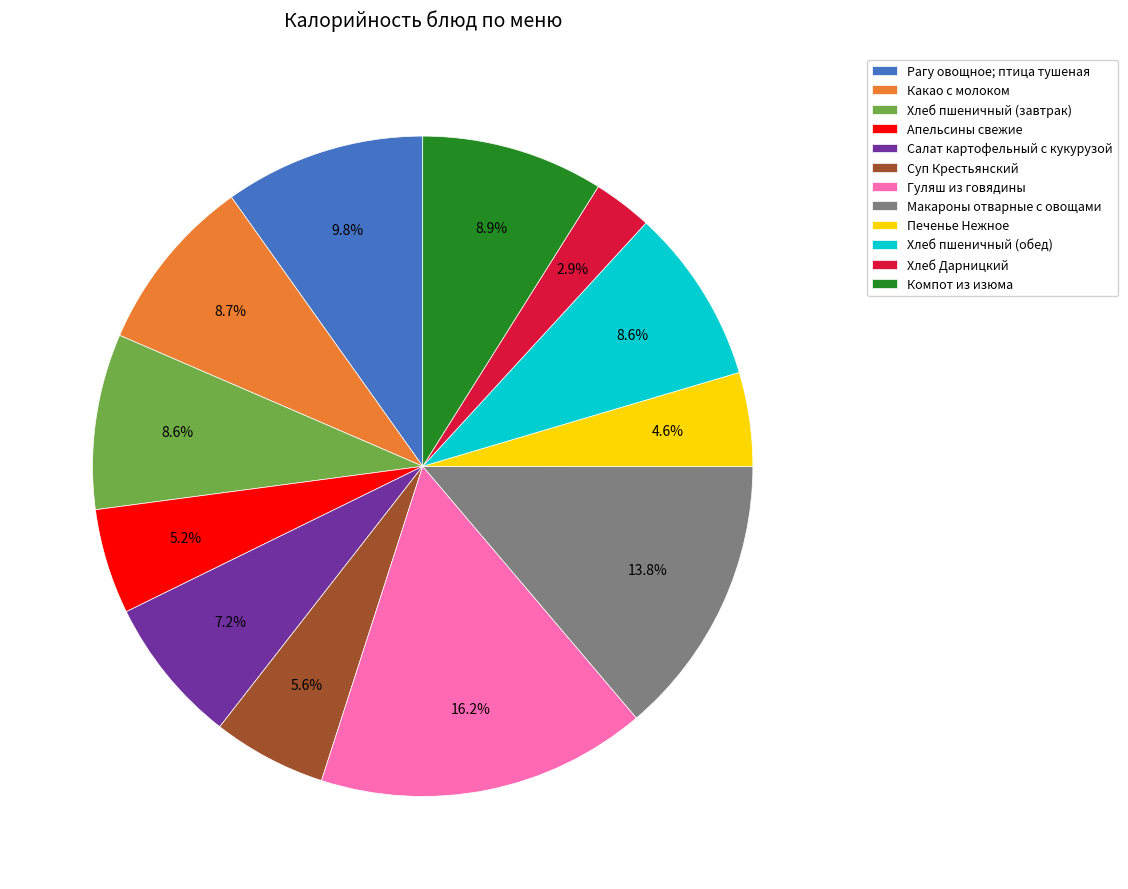

Is there a majority slice in this chart?

No